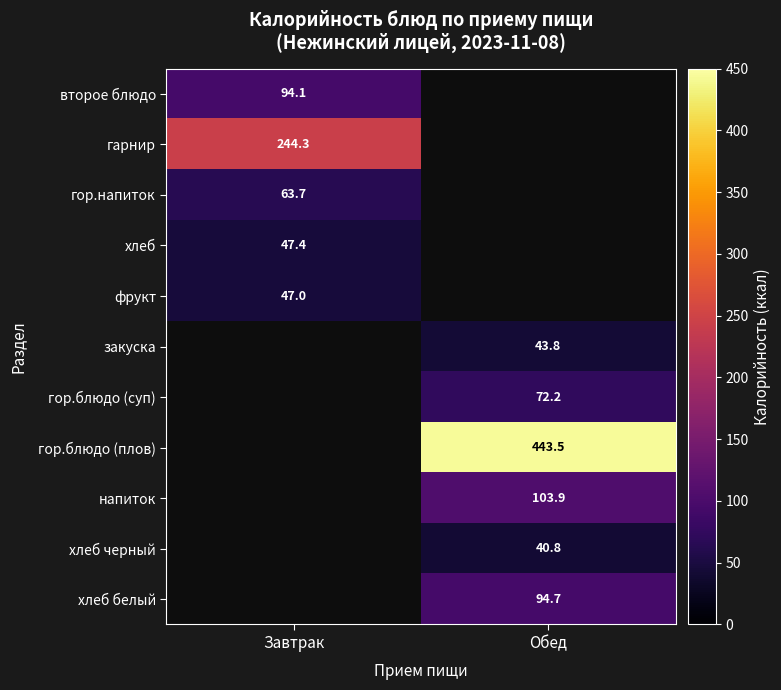

True or false: фрукт has a value of 17.0 at Завтрак.

False